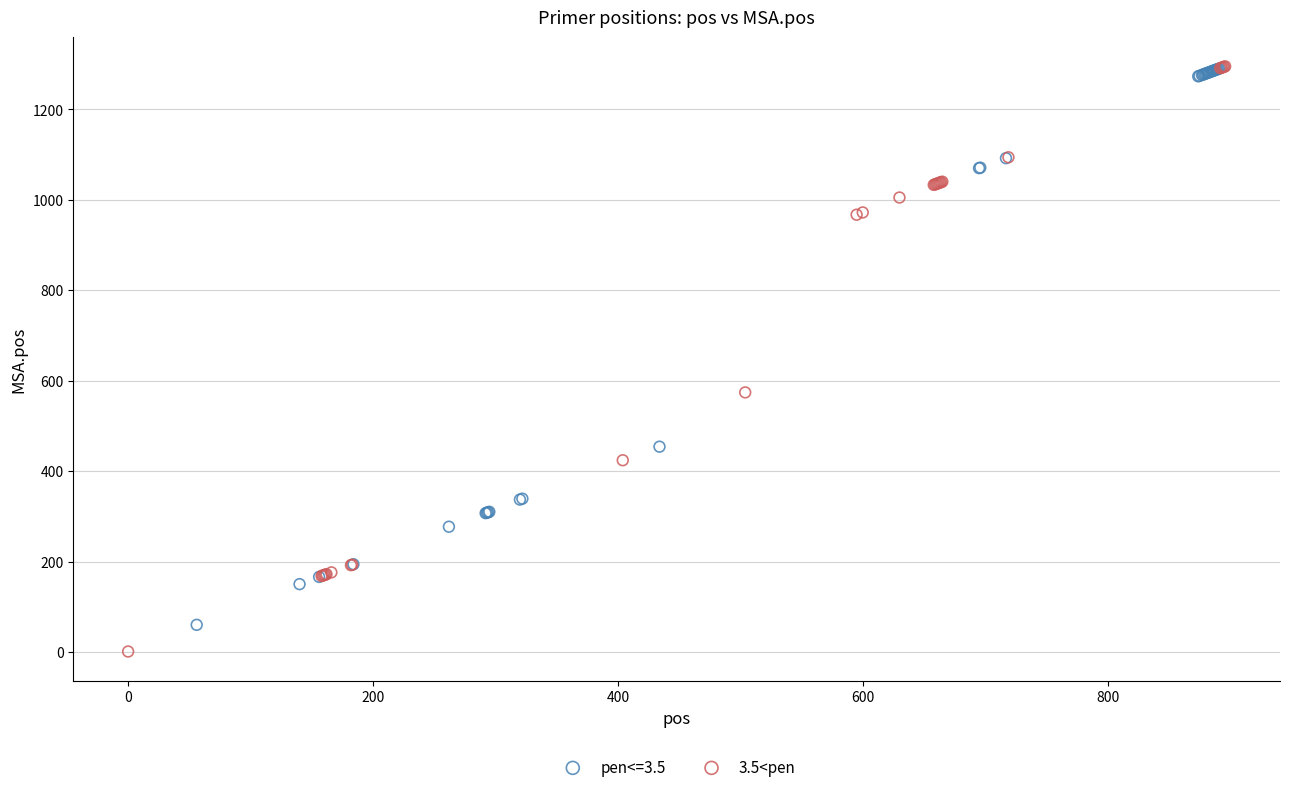

Which series has the largest Y range (max minus min)?

3.5<pen